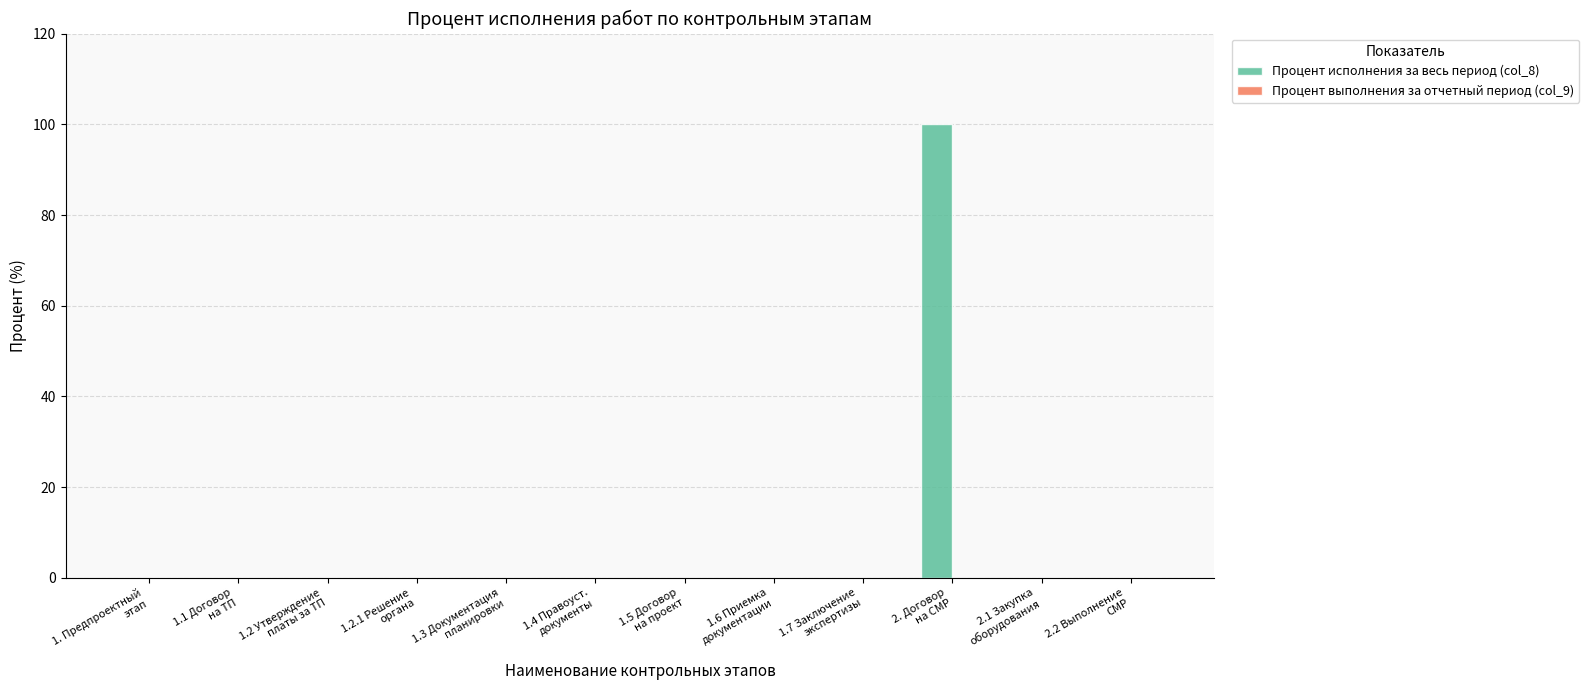

What is the maximum value shown in the chart?

100